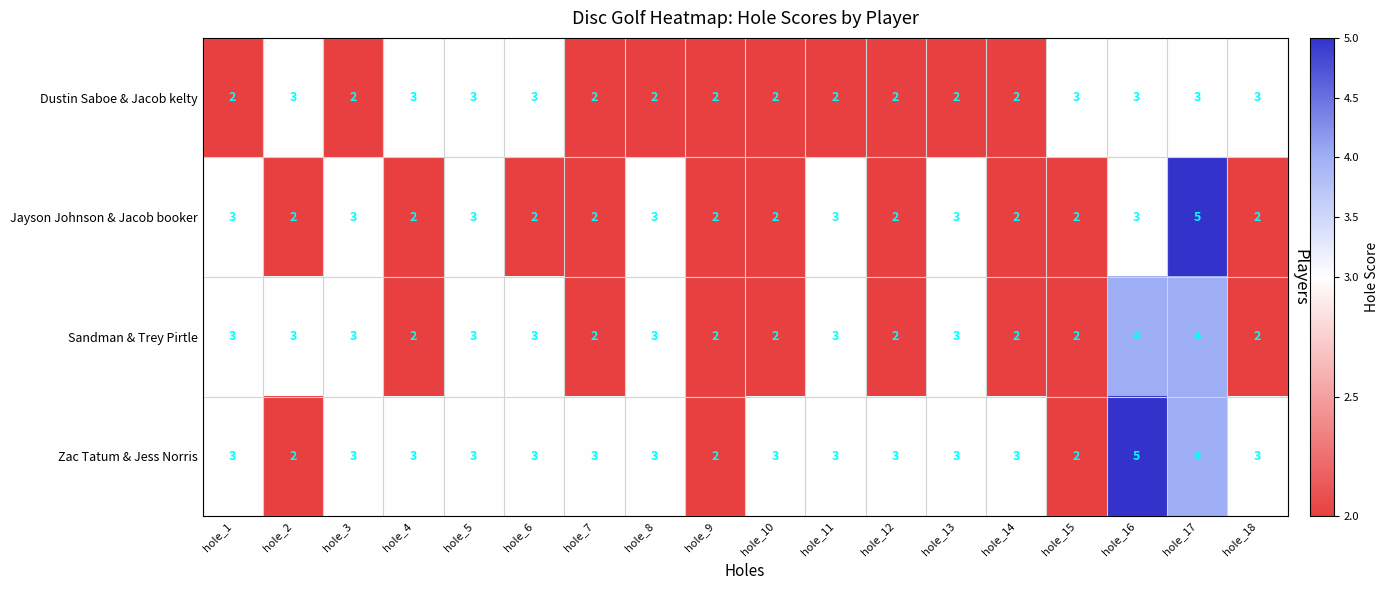

What is the maximum value for Zac Tatum & Jess Norris?

5